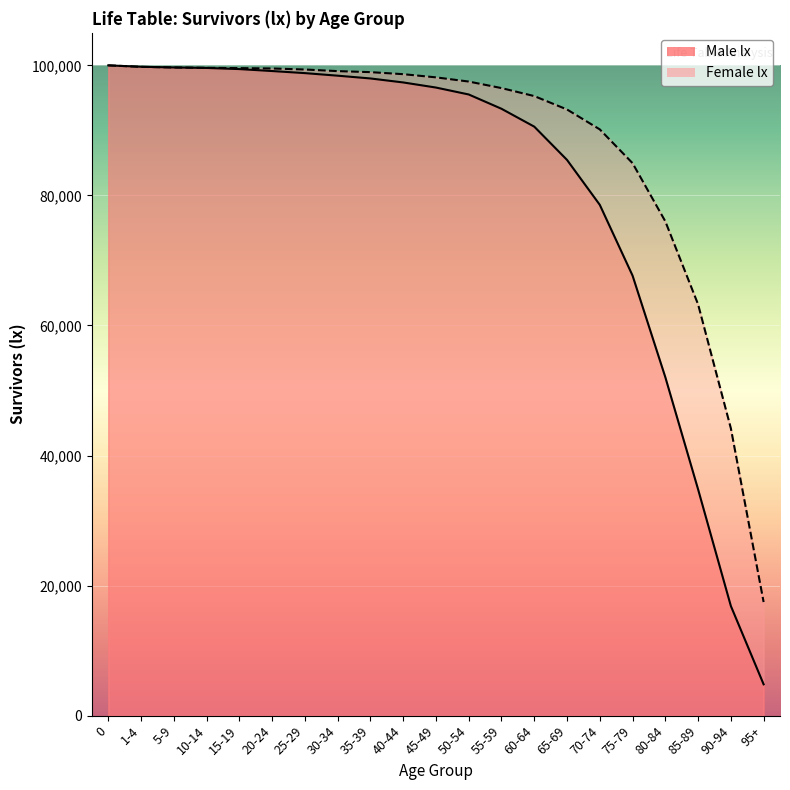

At which category does the chart reach its minimum across all series?

95+